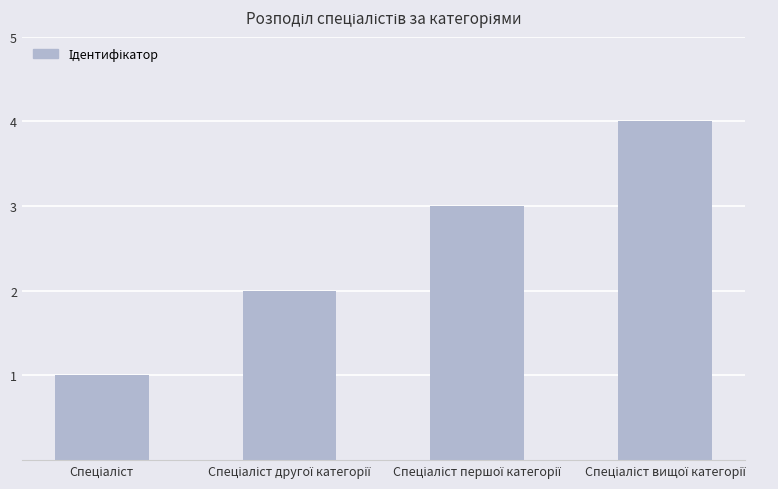

What is the sum of all values?

10